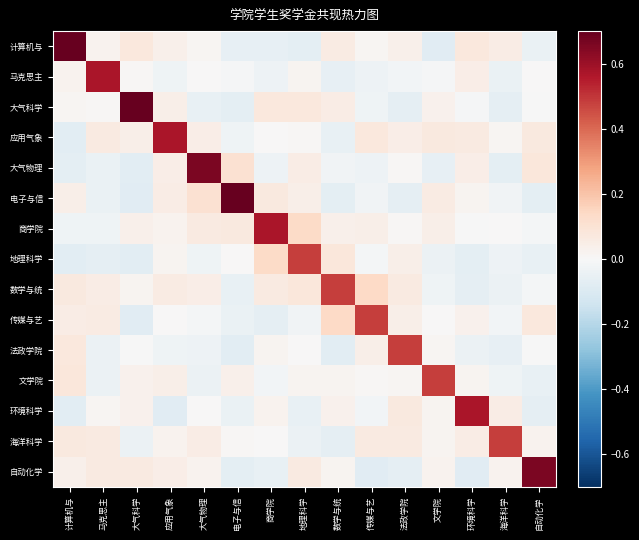

Count the number of data series in this chart.

15